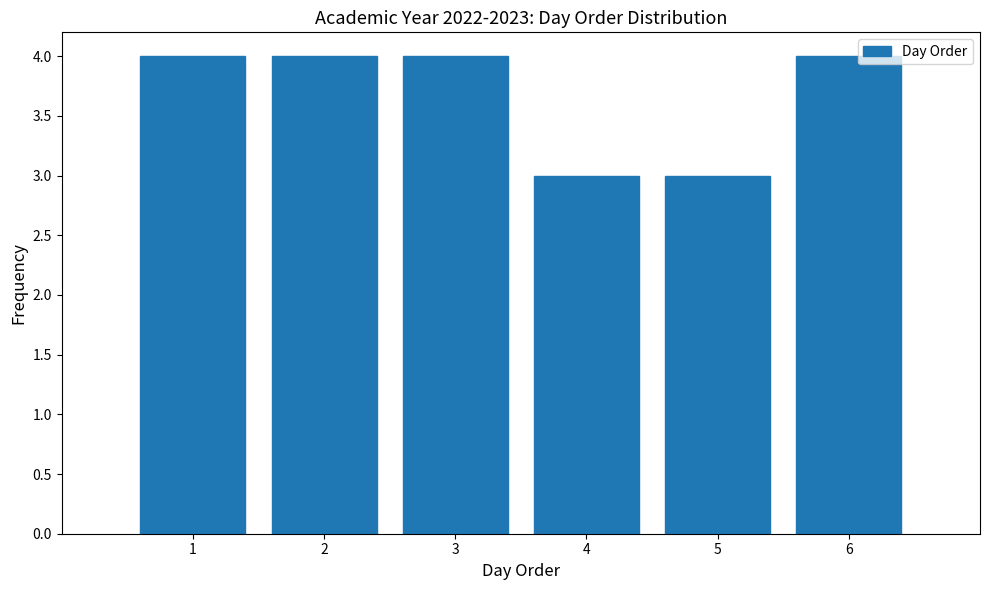

How tall is the bar that spans 1.5 to 2.5 on the x-axis? The values are not printed on the chart, so give them approximately, as read against the axis.

4